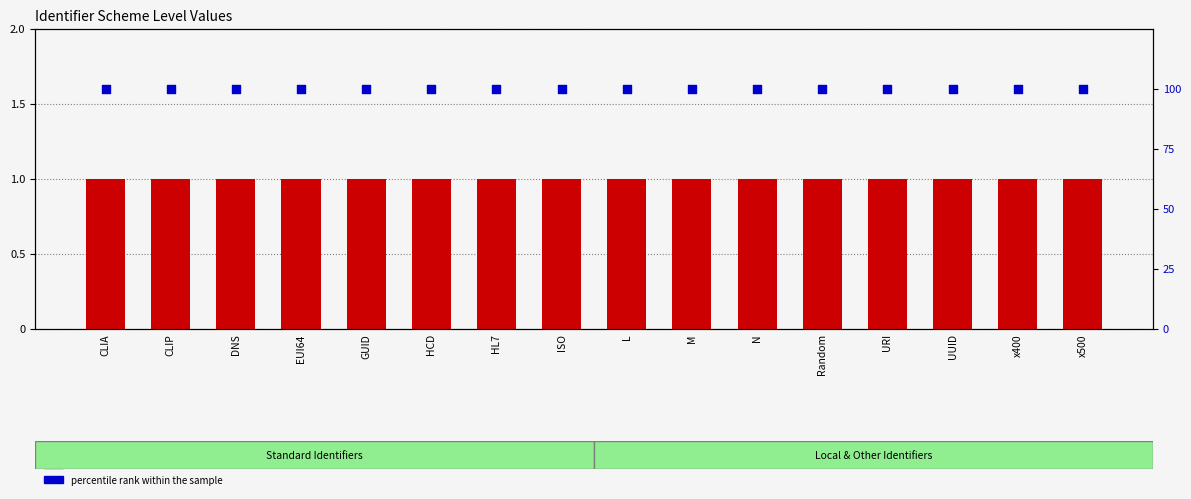

What is the total value across all series at x500?

101